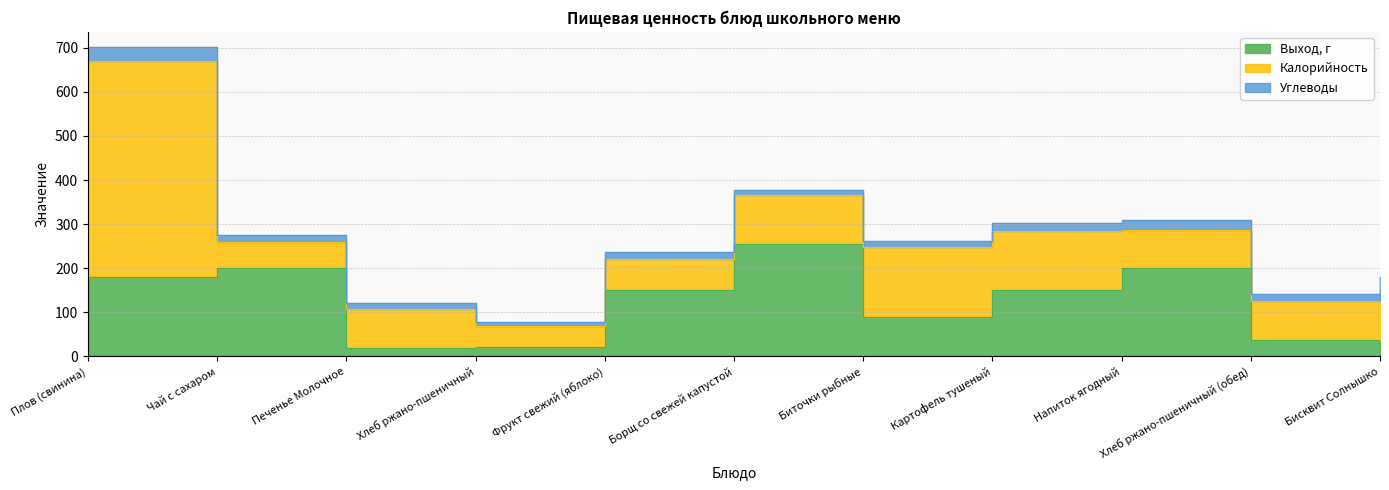

Reading left to right, what are all the values shown in this chart?

Выход, г: 180	200	20	21	150	255	90	150	200	38	35
Калорийность: 490	60	87	48	71	112	159	134	87	87	119
Углеводы: 31	15	14	9	15	11	13	19	22	17	27